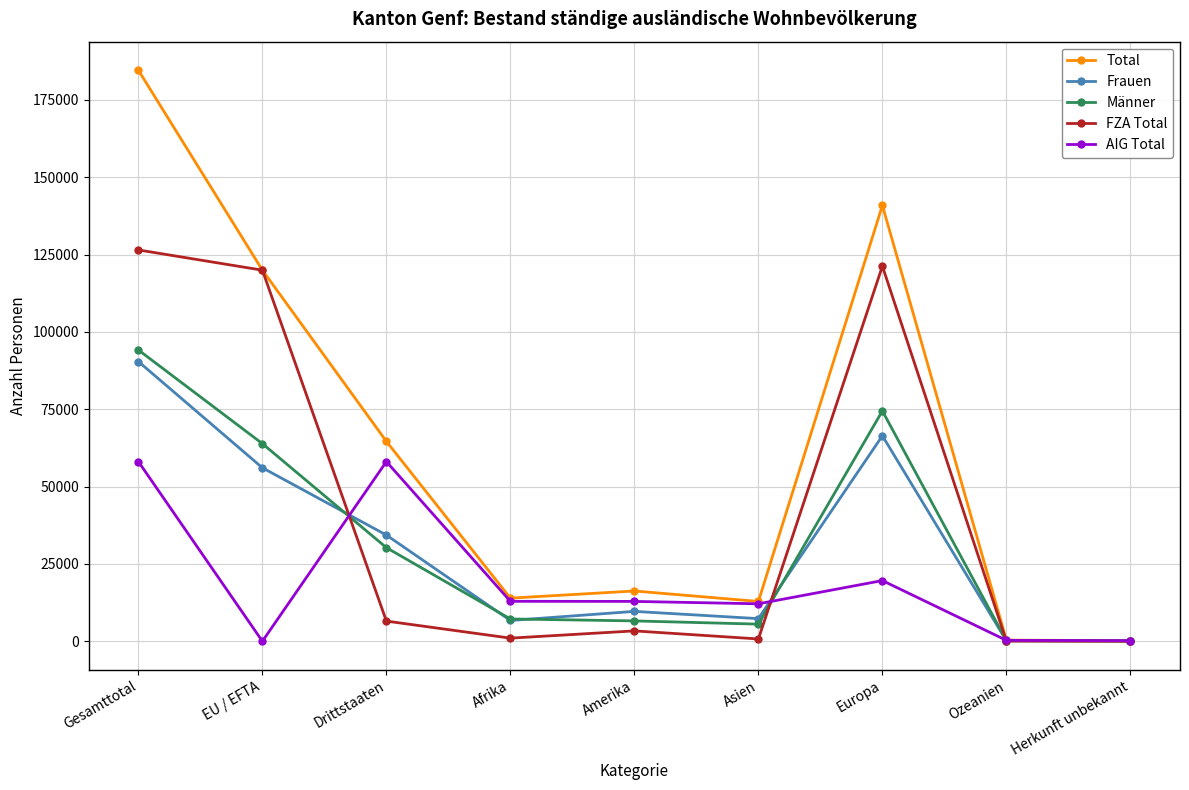

What is the spread (max minus min) of values at Ozeanien?

309